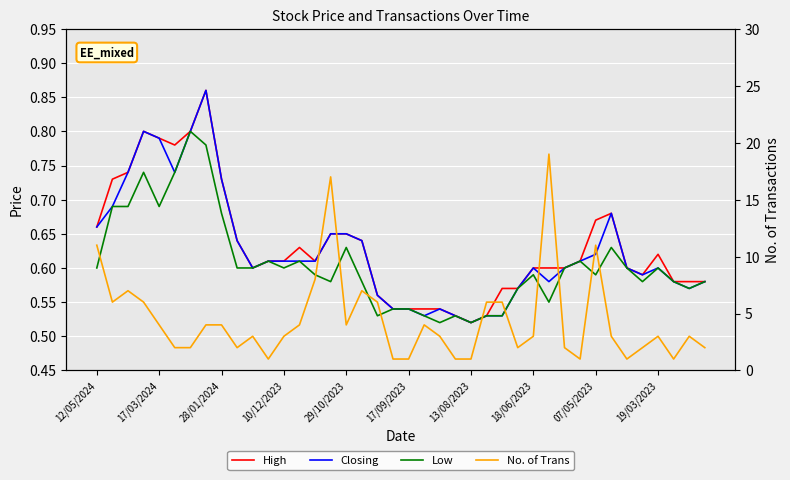

At 17/09/2023, list the series in order from largest to smallest.

No. of Trans, High, Closing, Low